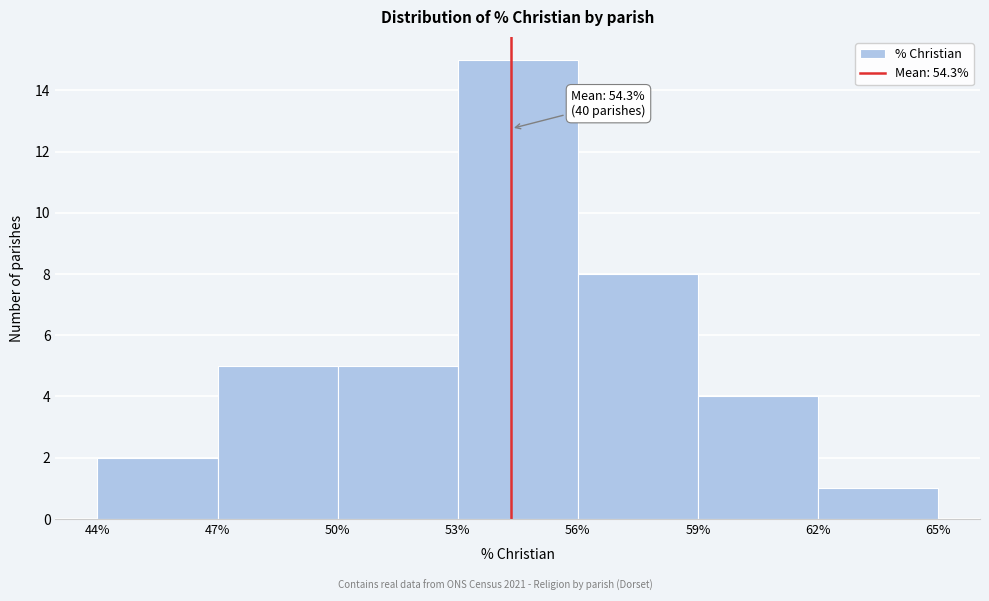

Over which range of the x-axis is the bar tallest?

53% to 56%